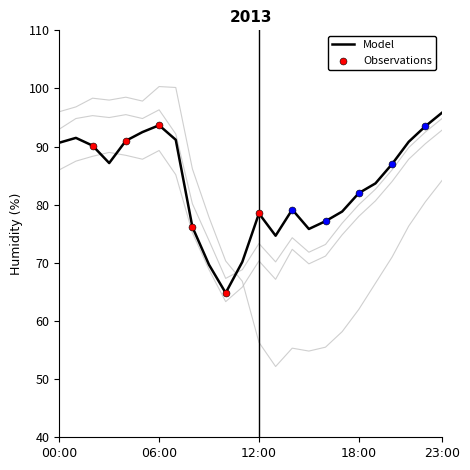

Which category has the highest value in the Model series?

23:00